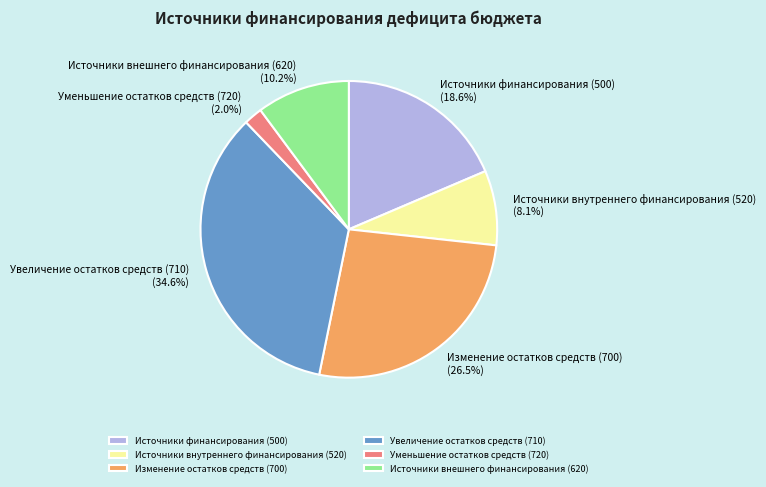

How many segments does this pie chart have?

6